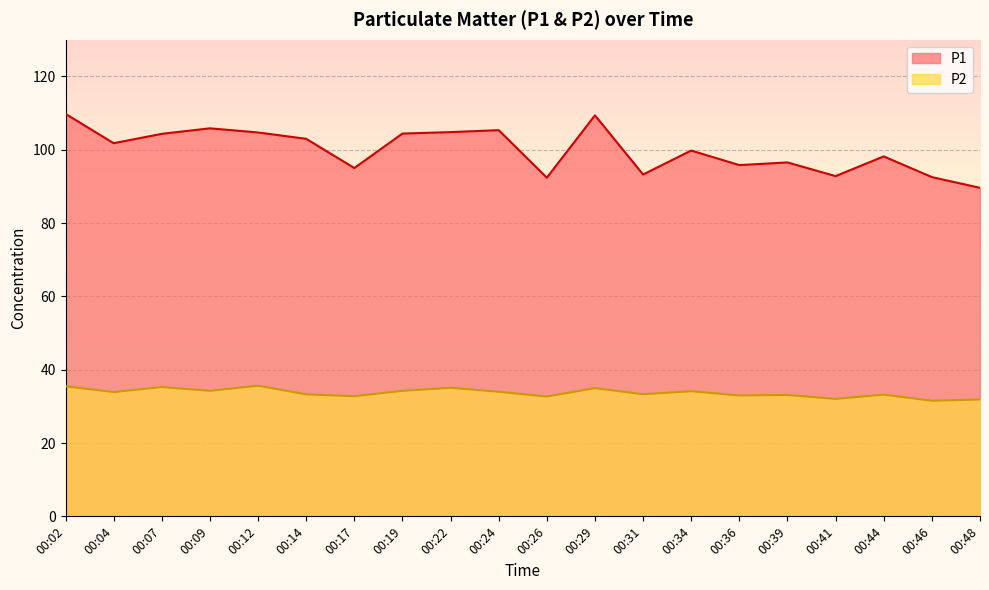

What is the approximate value of P1 at 00:48?

89.6